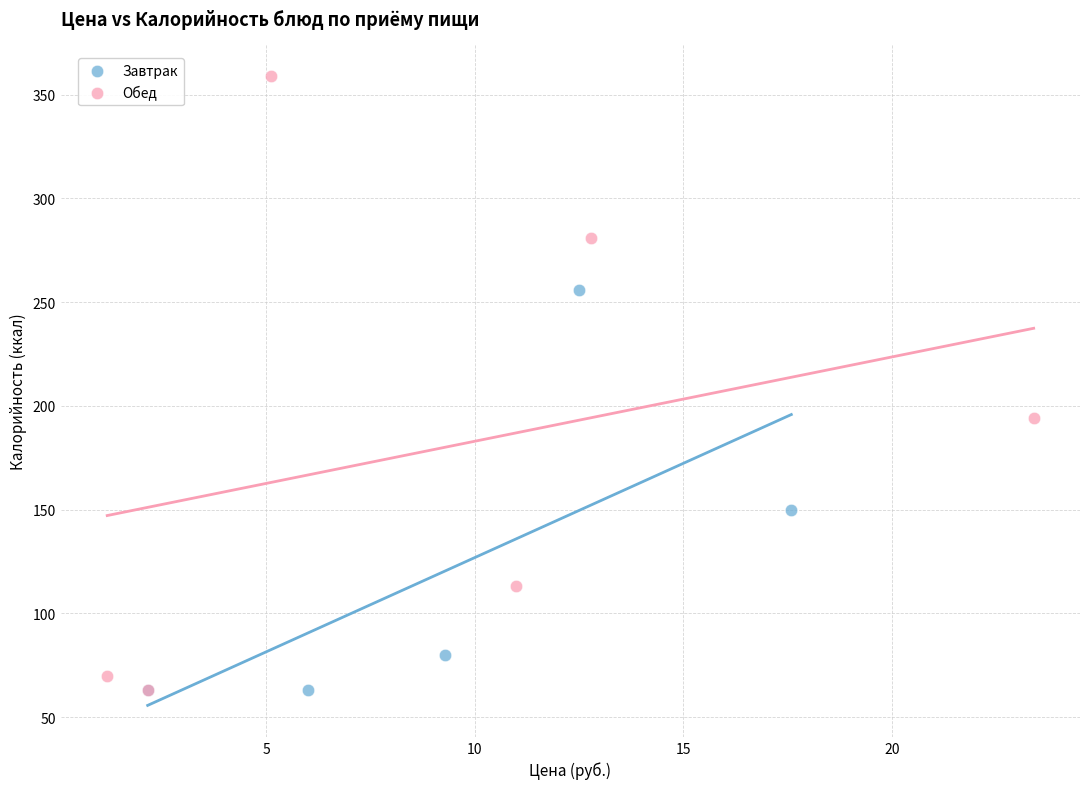

Which series reaches the maximum Y coordinate?

Обед